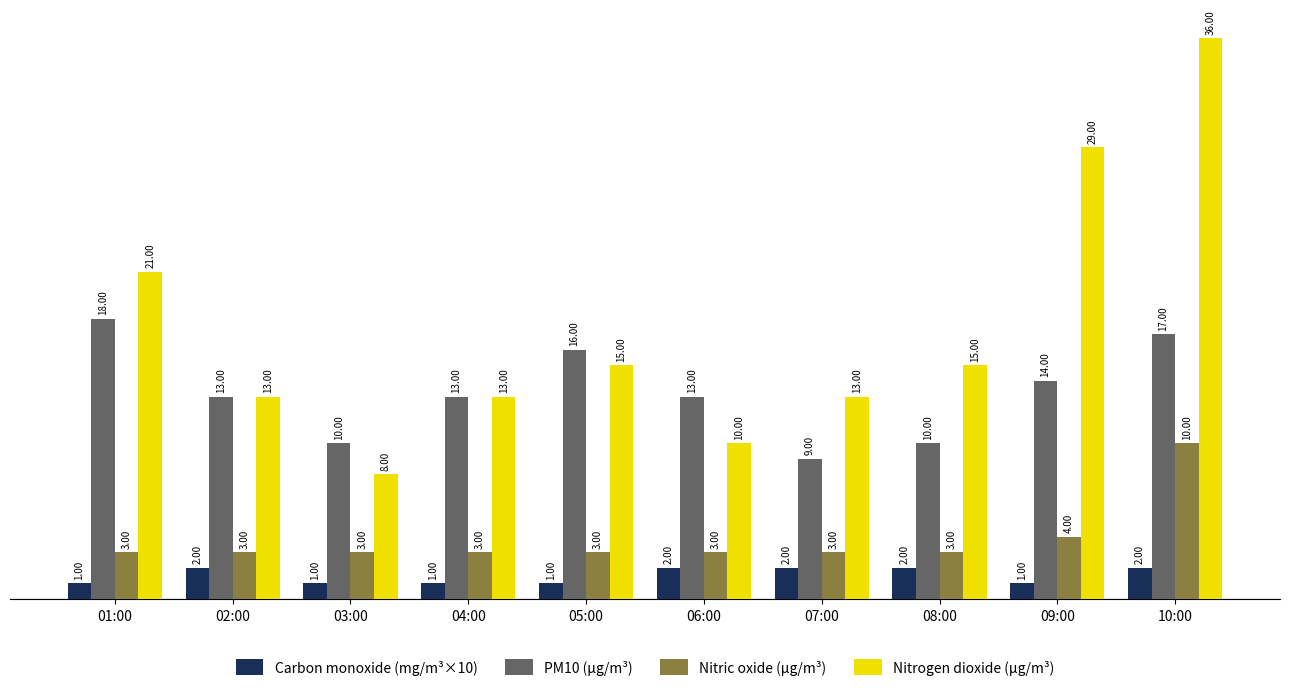

What is the highest value of the Nitric oxide (µg/m³) series?

10